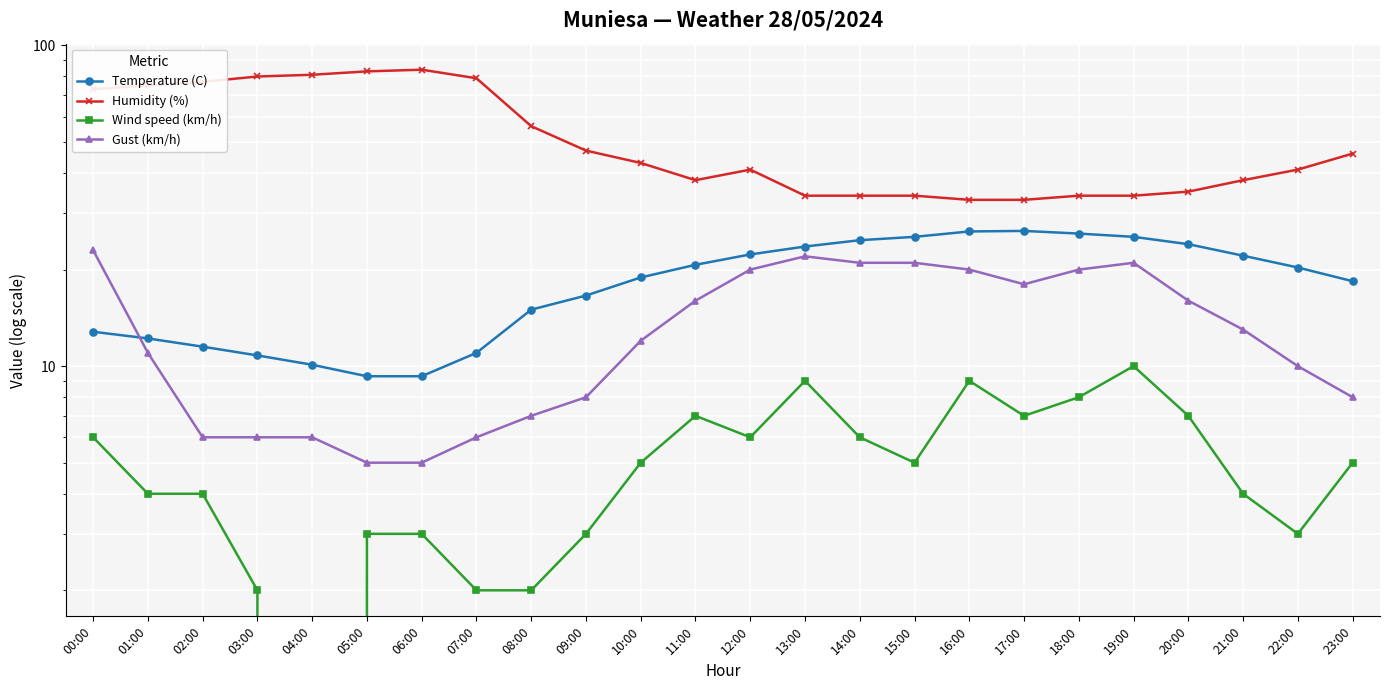

Which series has the largest total across all categories?

Humidity (%)